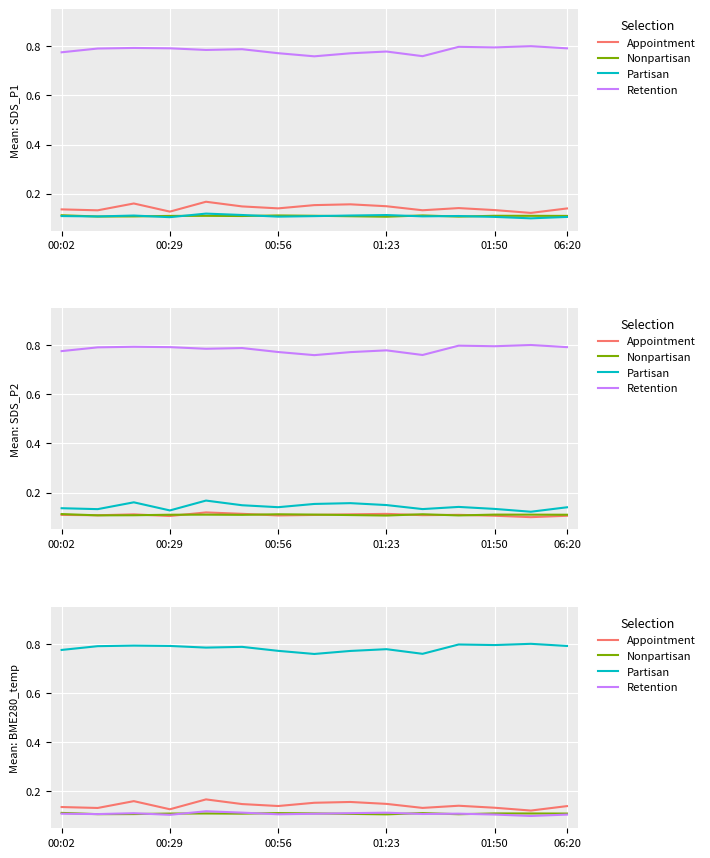

How many categories are shown in the chart?

15